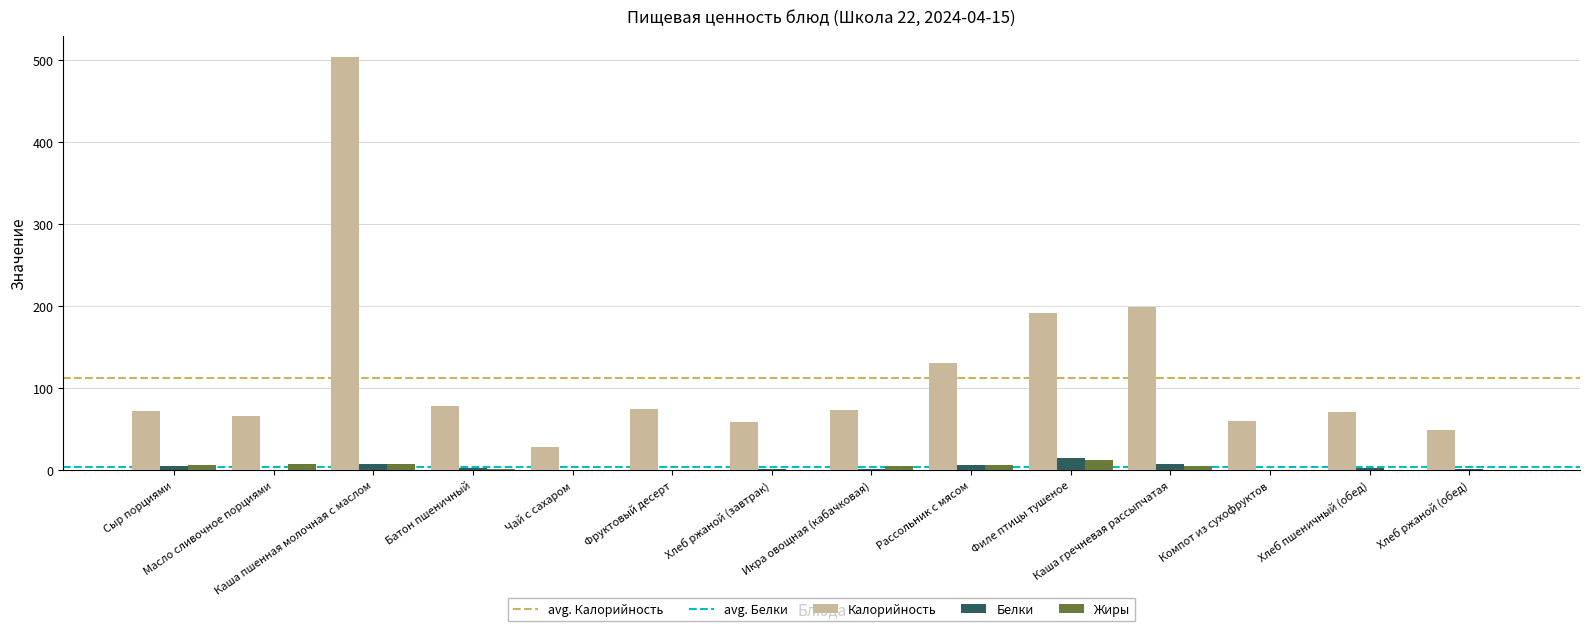

Are the bars horizontal?

No